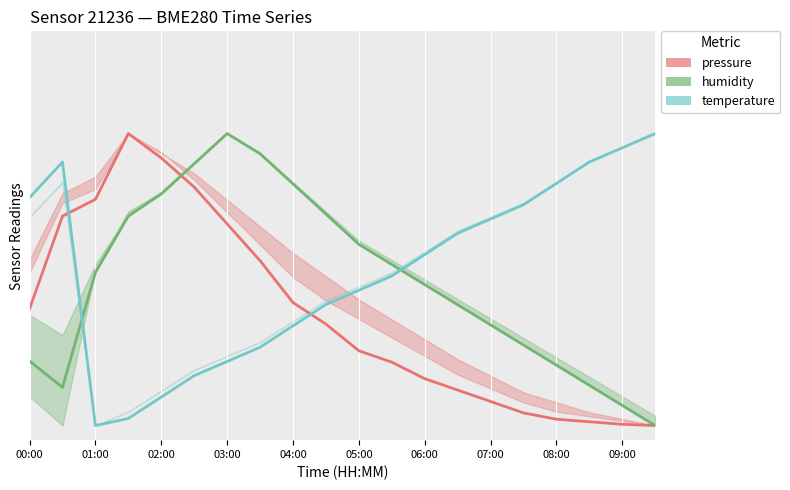

List the series in order of their overall mean, lowest first.

pressure, humidity, temperature